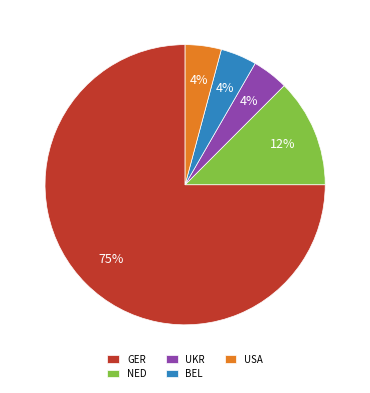

To the nearest percent, what is the difference between the NED and UKR slice percentages?

8%